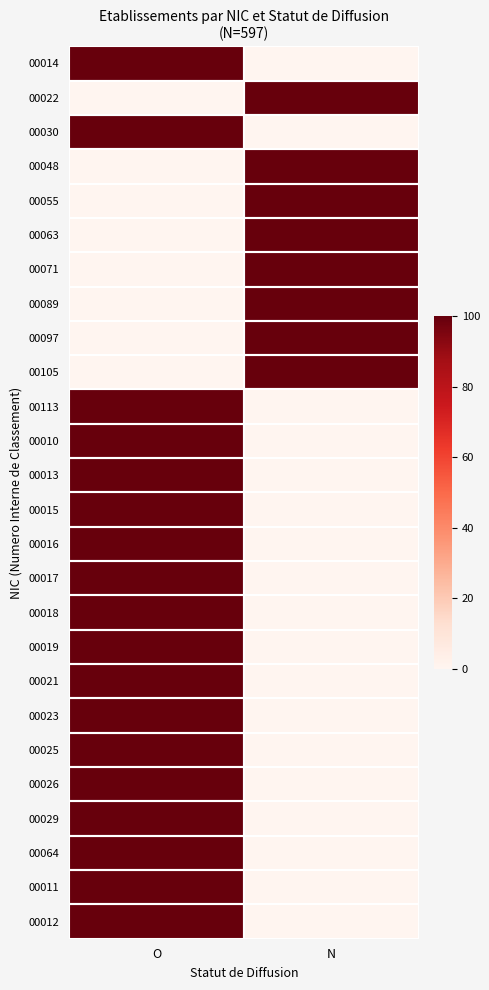

Count the number of categories in the chart.

2